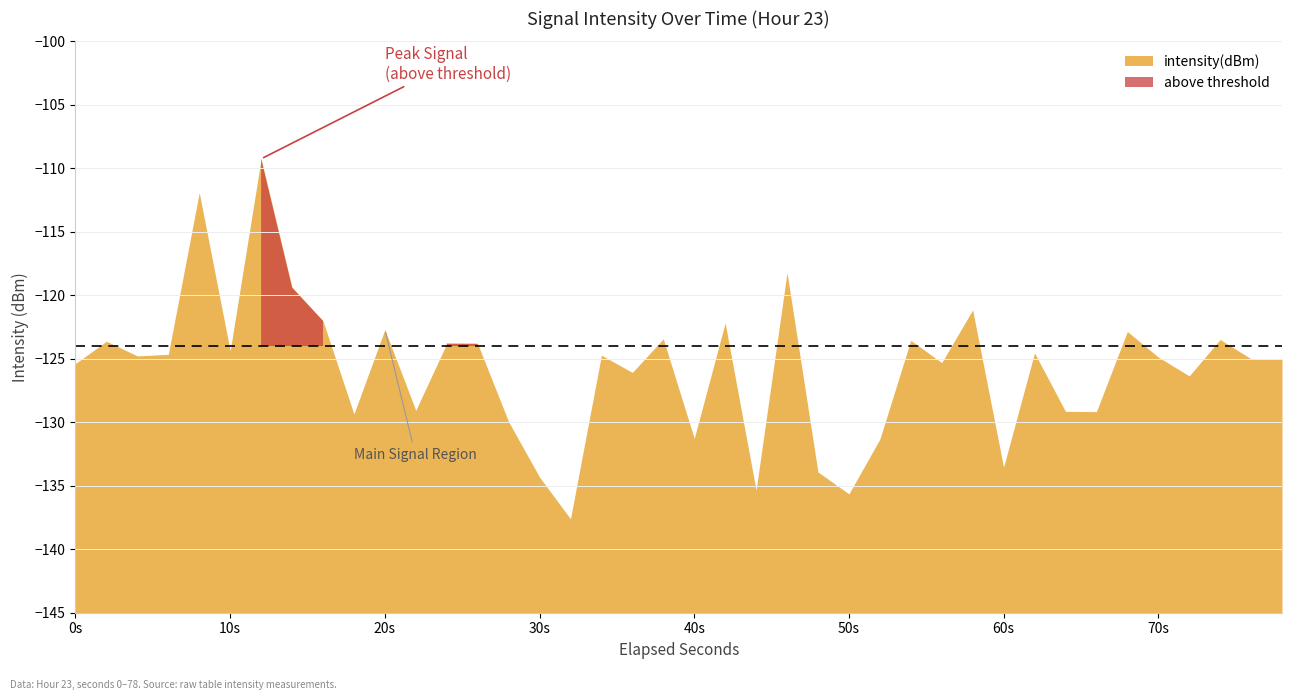

What is the maximum value shown in the chart?

-109.3